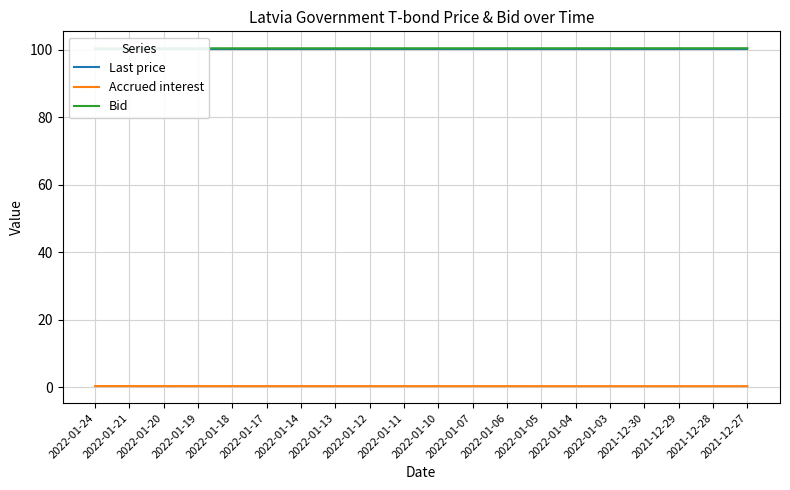

How many lines are shown in the chart?

3